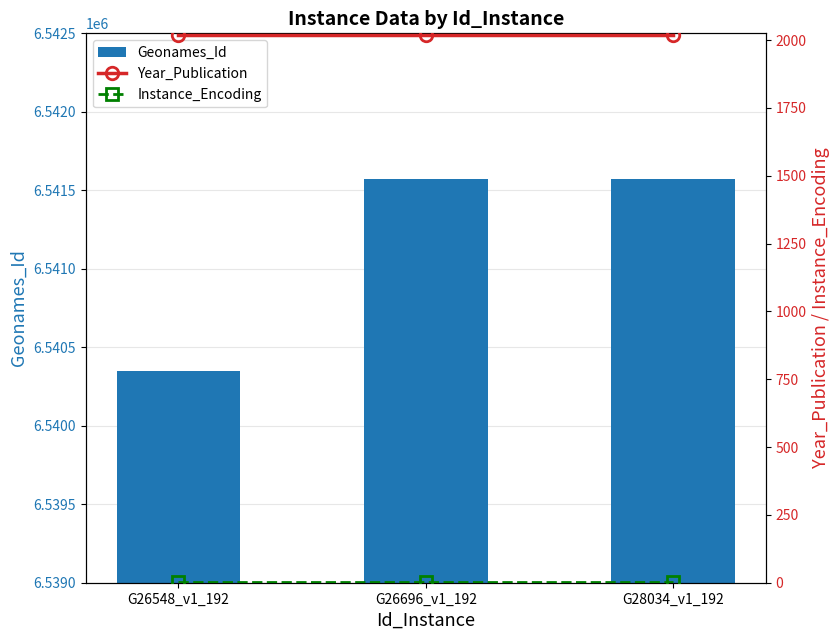

What is the average value of the Year_Publication series?

2019